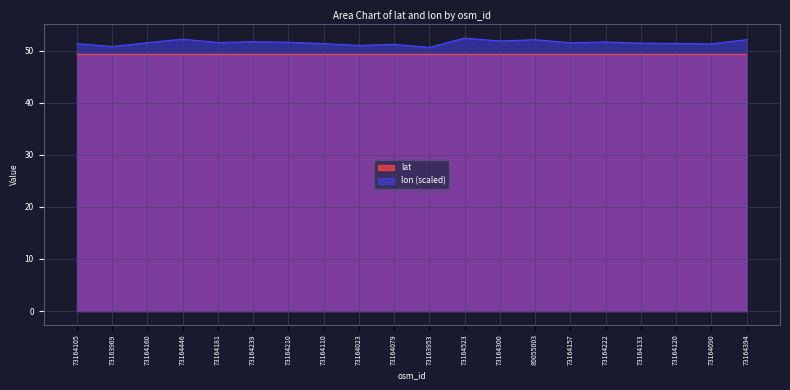

Reading left to right, extract all data points from this chart.

lat: 49.3	49.3	49.3	49.3	49.3	49.3	49.3	49.3	49.3	49.3	49.3	49.3	49.3	49.3	49.3	49.3	49.3	49.3	49.3	49.3
lon: 51.3	50.8	51.5	52.2	51.6	51.7	51.6	51.4	51.0	51.2	50.6	52.4	51.9	52.1	51.5	51.7	51.4	51.4	51.3	52.1